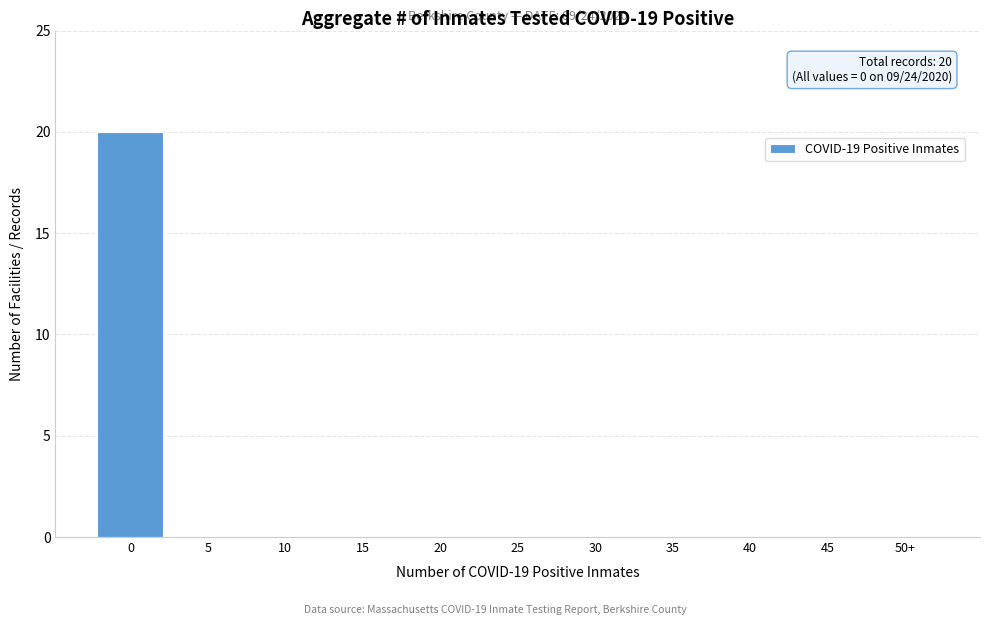

Reading left to right, list all the values displayed in this chart.

0=20	5=0	10=0	15=0	20=0	25=0	30=0	35=0	40=0	45=0	50+=0